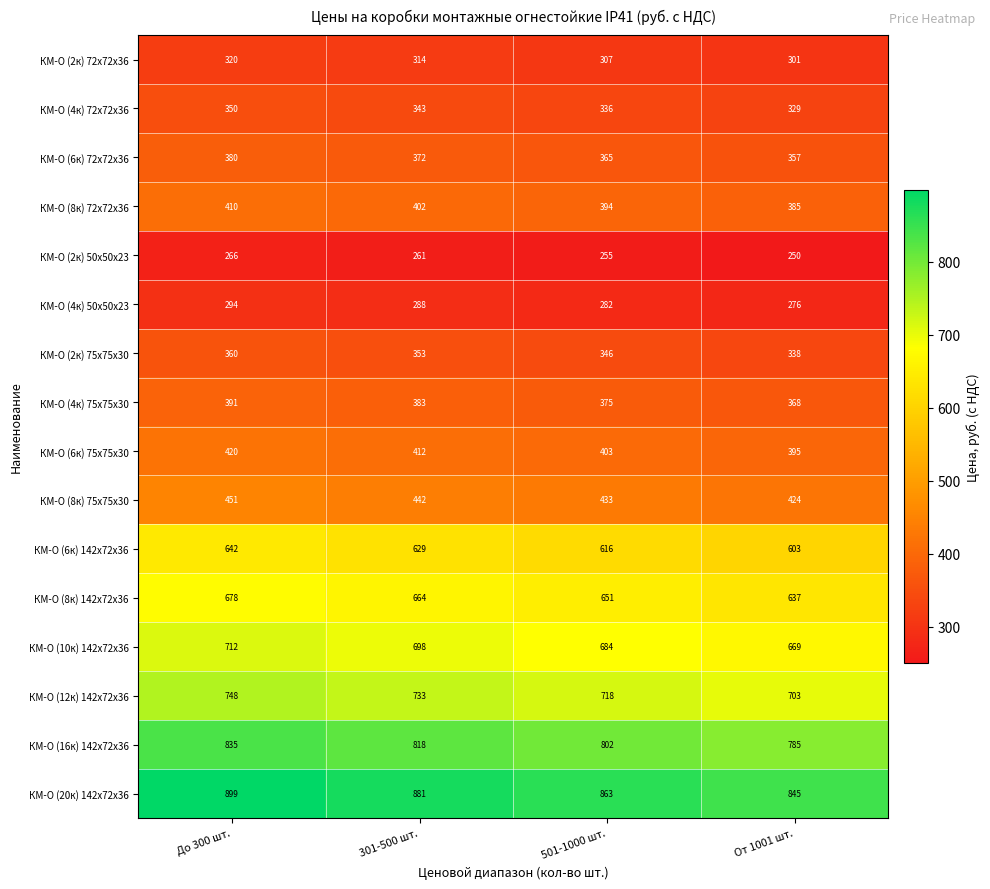

At От 1001 шт., list the series in order from largest to smallest.

КМ-О (20к) 142x72х36, КМ-О (16к) 142x72х36, КМ-О (12к) 142x72х36, КМ-О (10к) 142x72х36, КМ-О (8к) 142x72х36, КМ-О (6к) 142x72х36, КМ-О (8к) 75х75х30, КМ-О (6к) 75х75х30, КМ-О (8к) 72х72х36, КМ-О (4к) 75х75х30, КМ-О (6к) 72х72х36, КМ-О (2к) 75х75х30, КМ-О (4к) 72х72х36, КМ-О (2к) 72х72х36, КМ-О (4к) 50х50х23, КМ-О (2к) 50х50х23